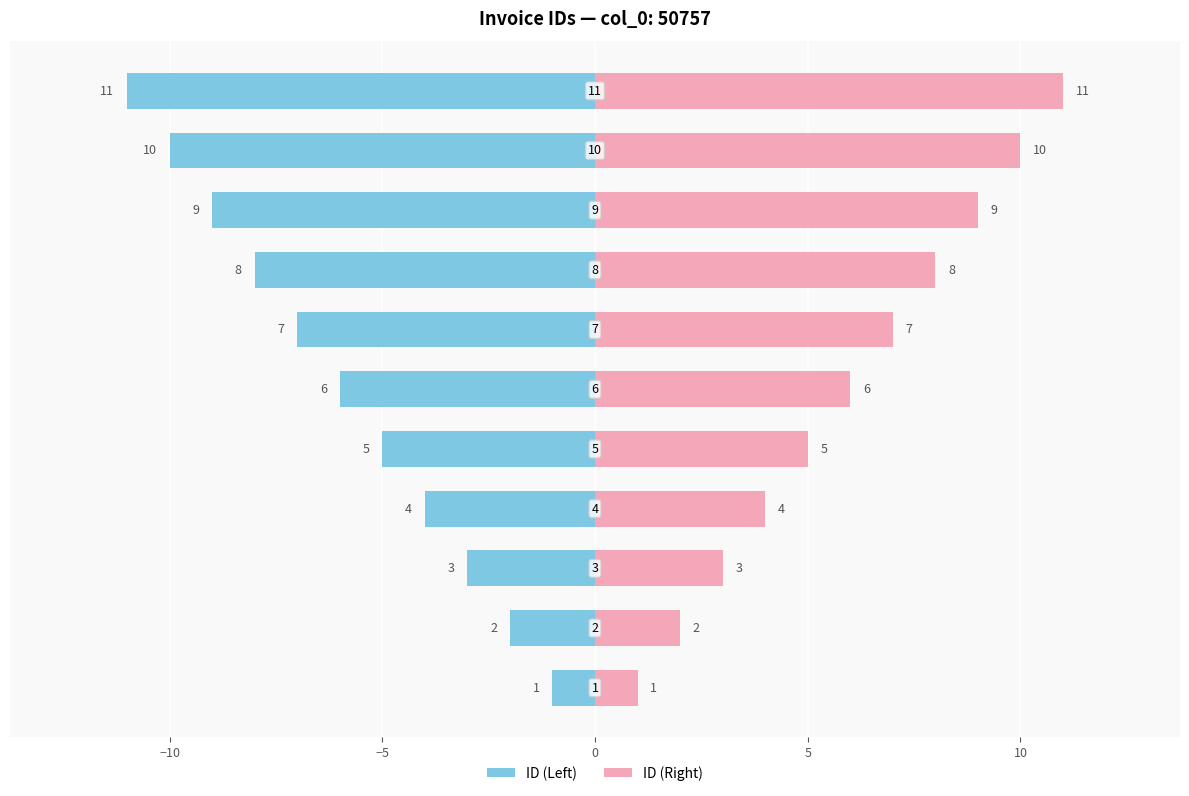

The value of ID (Left) at 15 is -5. True or false?

False